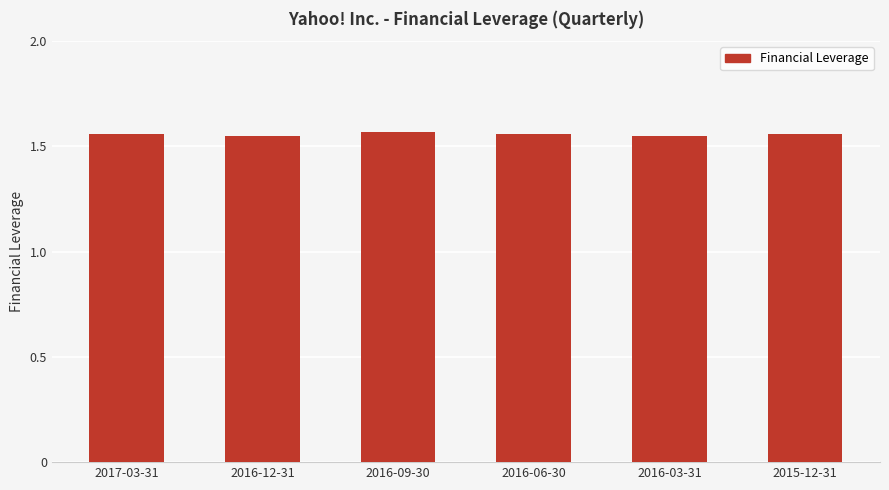

What is the label of the 6th bar from the right?

2017-03-31